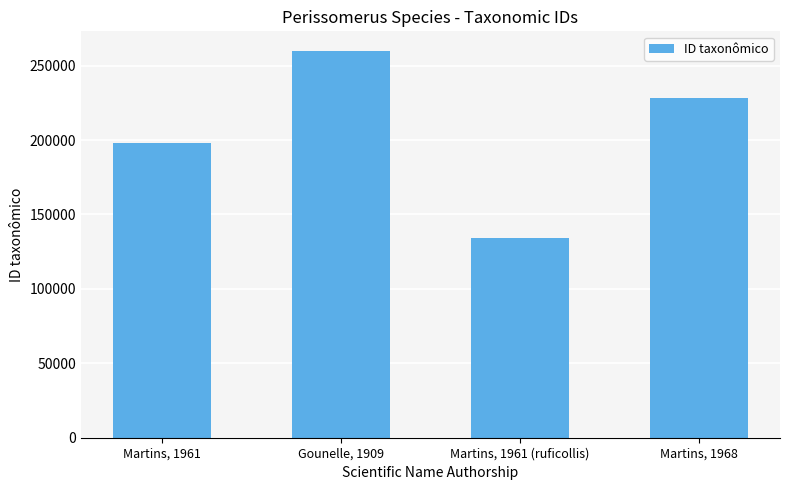

Approximately how many times larger is the value at Martins, 1968 compared to Martins, 1961 (ruficollis)?

1.7